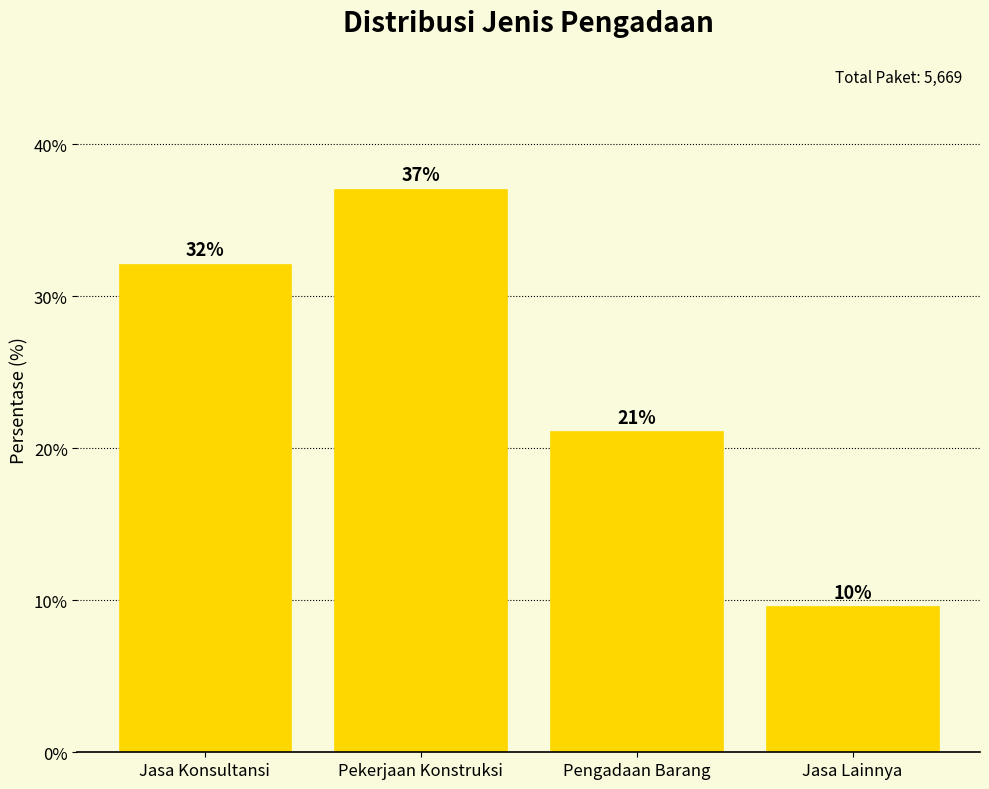

Between Jasa Konsultansi and Pekerjaan Konstruksi, which is larger?

Pekerjaan Konstruksi